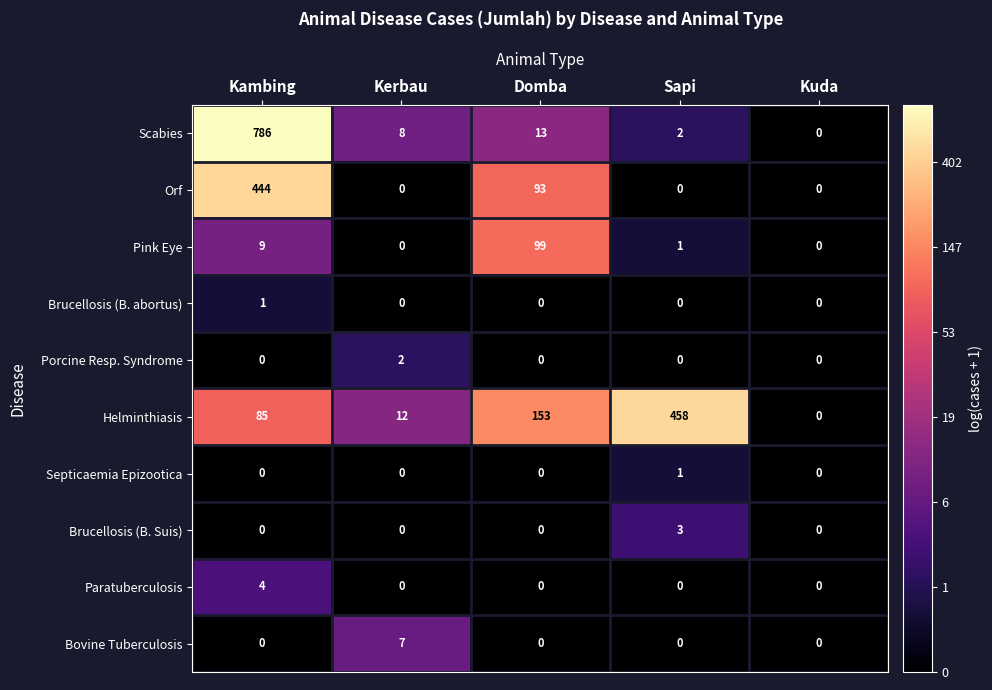

Which category has the highest value across all series?

Kambing